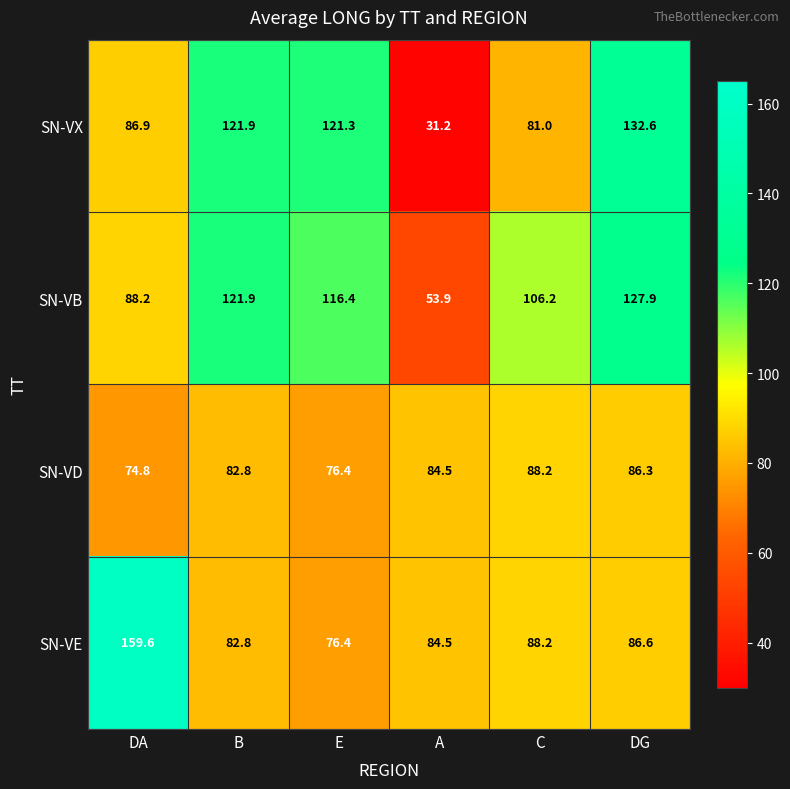

What is the maximum value shown in the chart?

159.6